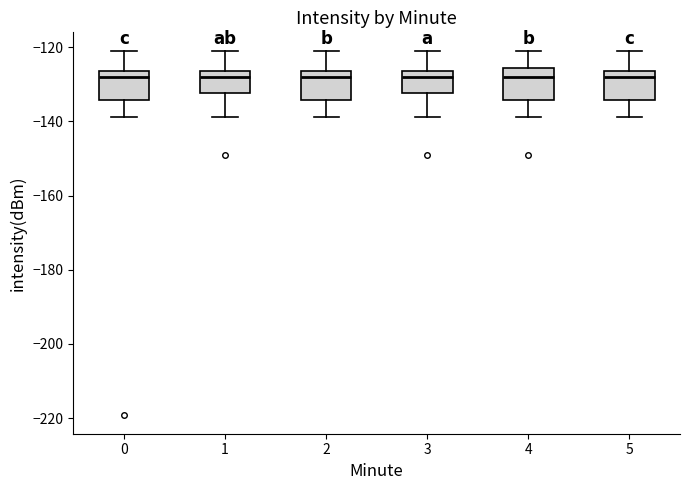

Where does the lower whisker of the box at x = 3 end on the y-axis? The values are not printed on the chart, so give them approximately, as read against the axis.

-138